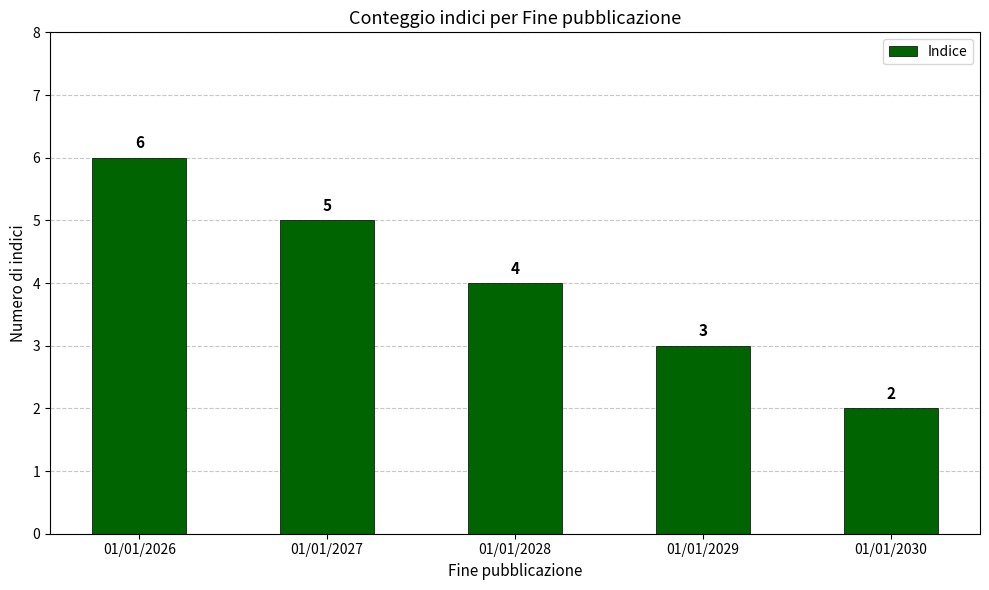

Approximately how many times larger is the value at 01/01/2030 compared to 01/01/2027?

0.4